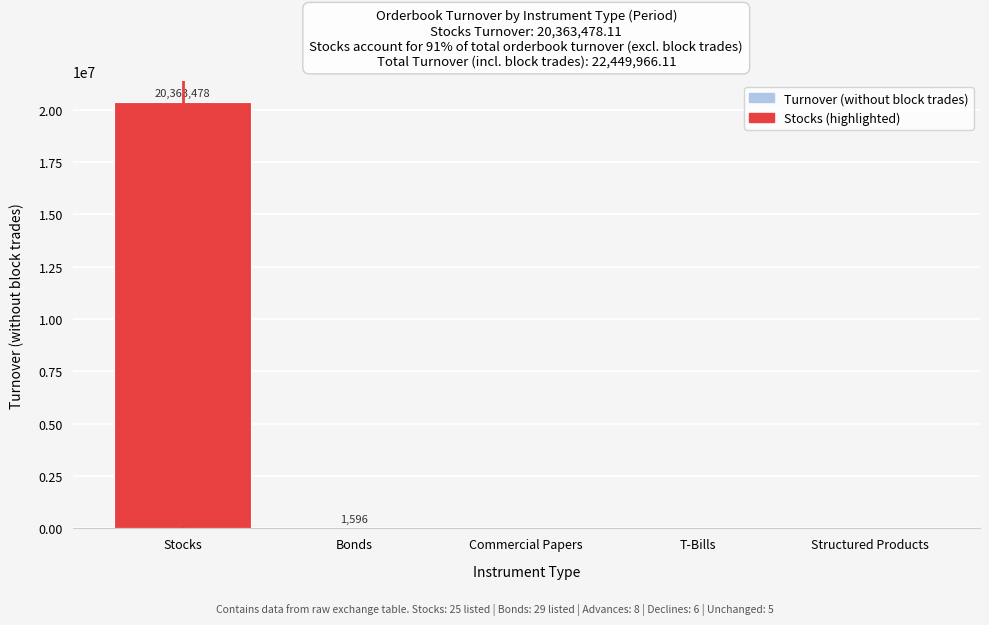

The value at Structured Products is -9689175.9. True or false?

False